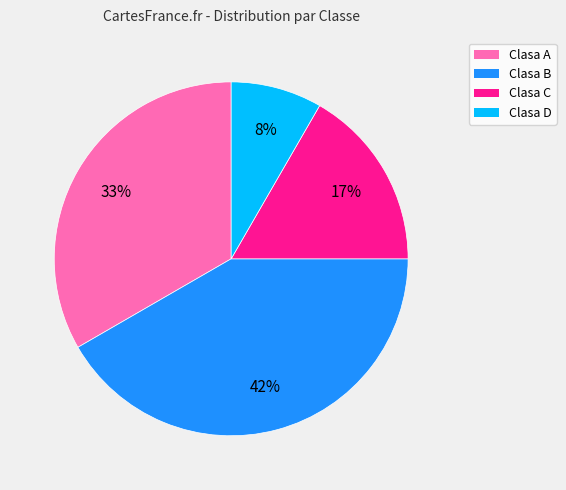

Is it true that Clasa C is 29% of the pie?

False